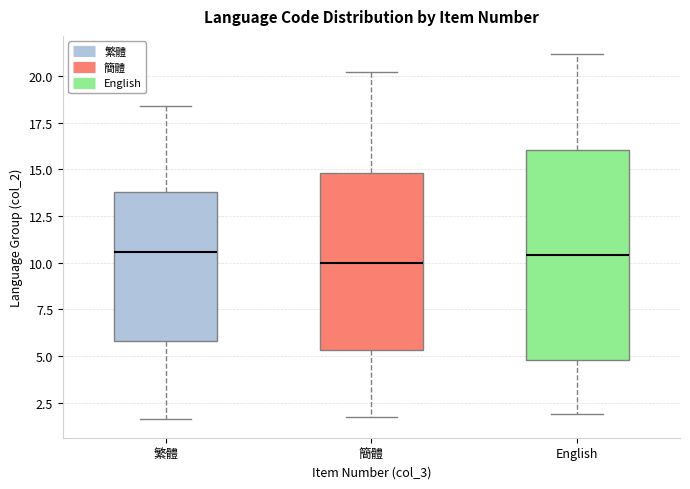

Reading left to right, read every box against the y-axis: the position of its median line, the range the box covers, and the ends of its whiskers. The values are not printed on the chart, so give them approximately, as read against the axis.

繁體: median 10.5, box 6.0 to 14.0, whiskers 1.5 to 18.5
簡體: median 10.0, box 5.5 to 15.0, whiskers 1.5 to 20.0
English: median 10.5, box 5.0 to 16.0, whiskers 2.0 to 21.0